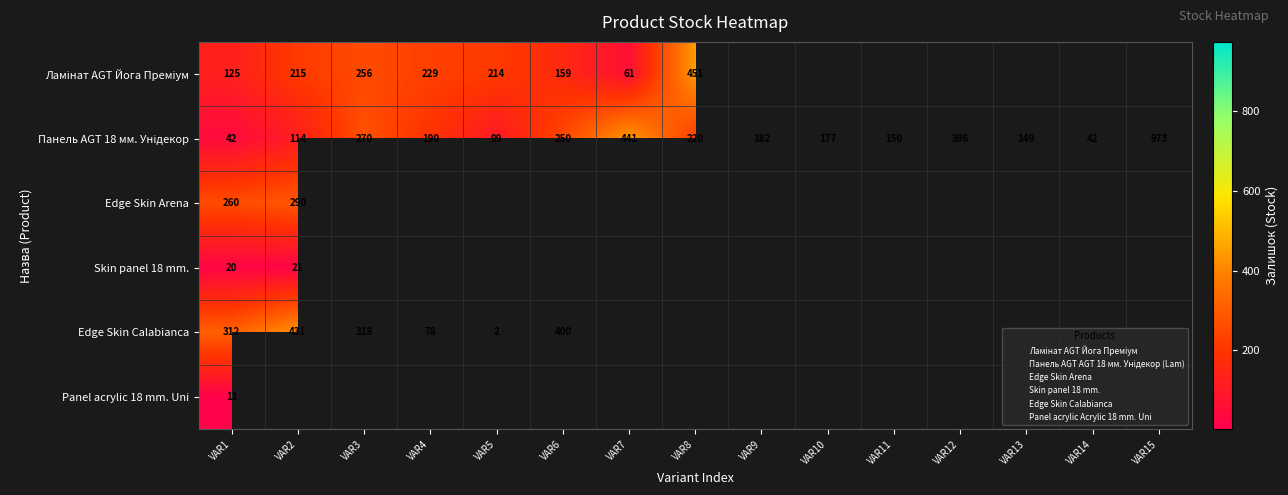

True or false: Edge Skin Calabianca has a value of 318 at VAR3.

True